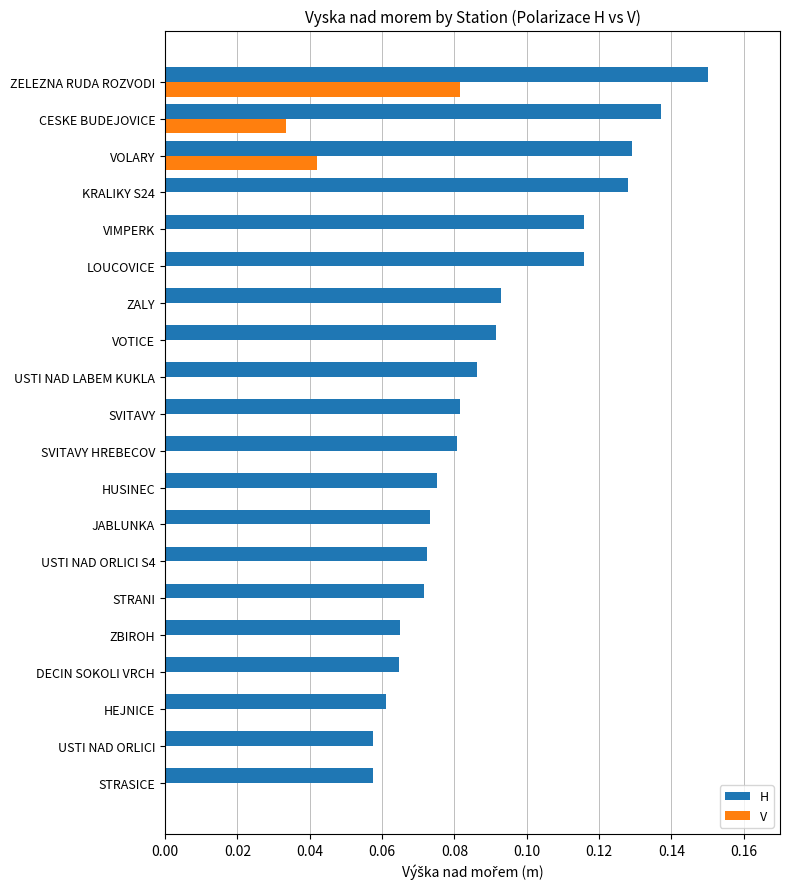

True or false: V has a value of 0.0 at STRASICE.

True